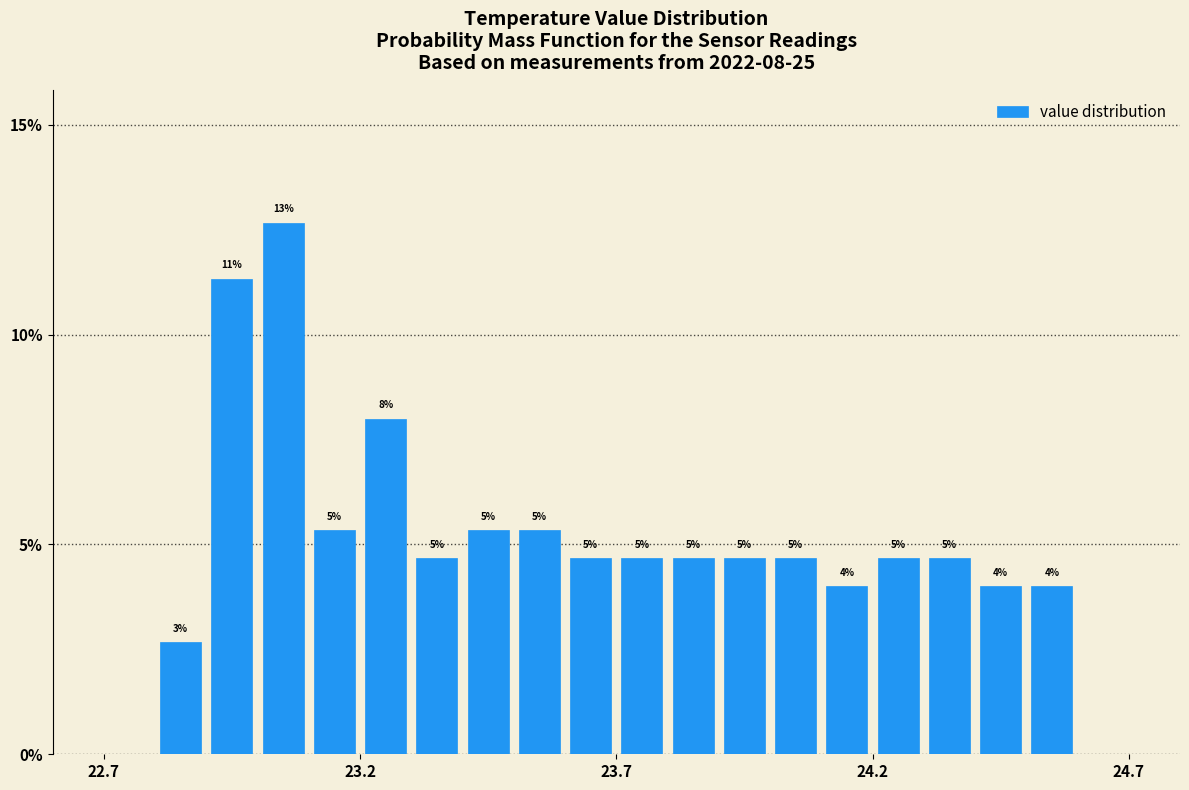

Read against the x-axis, roughly where is the centre of the tallest bar?

23.05